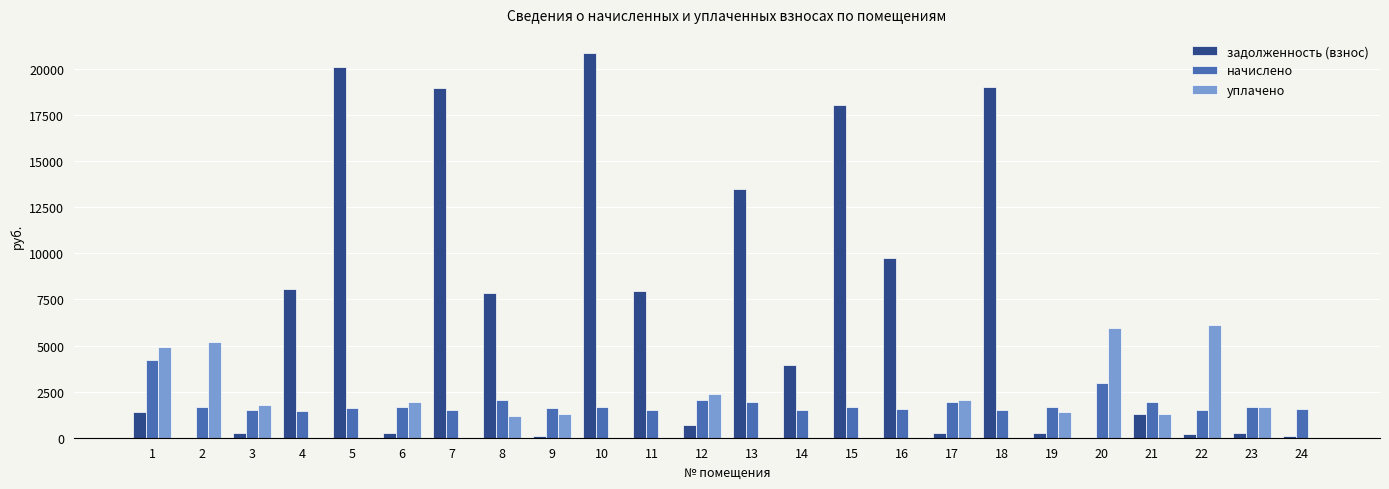

The задолженность (взнос) series shows 10684.1 at 11. True or false?

False